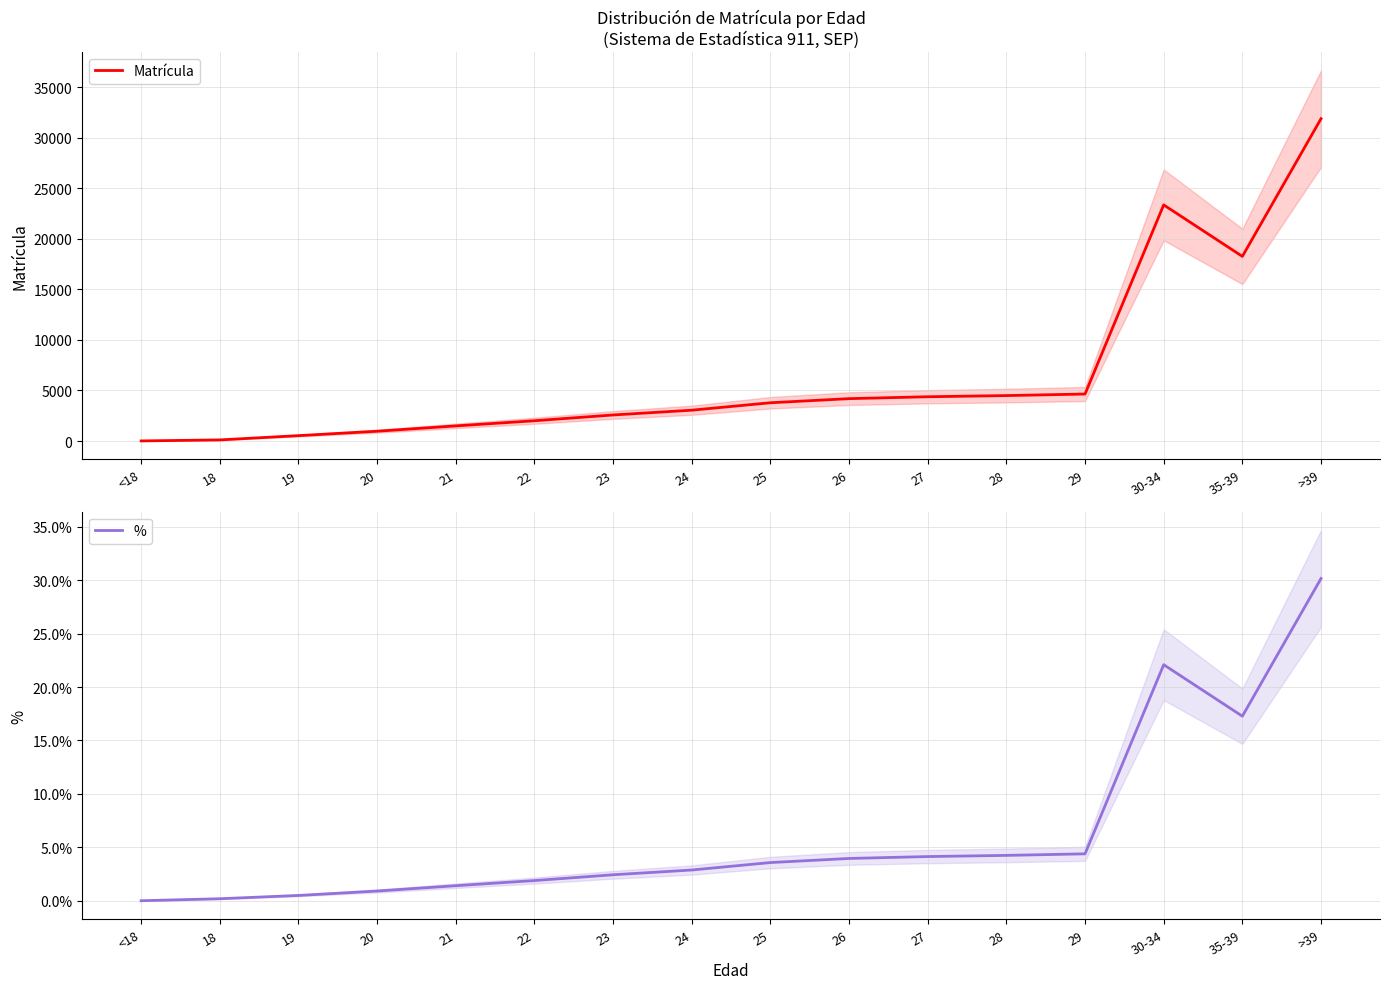

Which category has the lowest value across all series?

<18